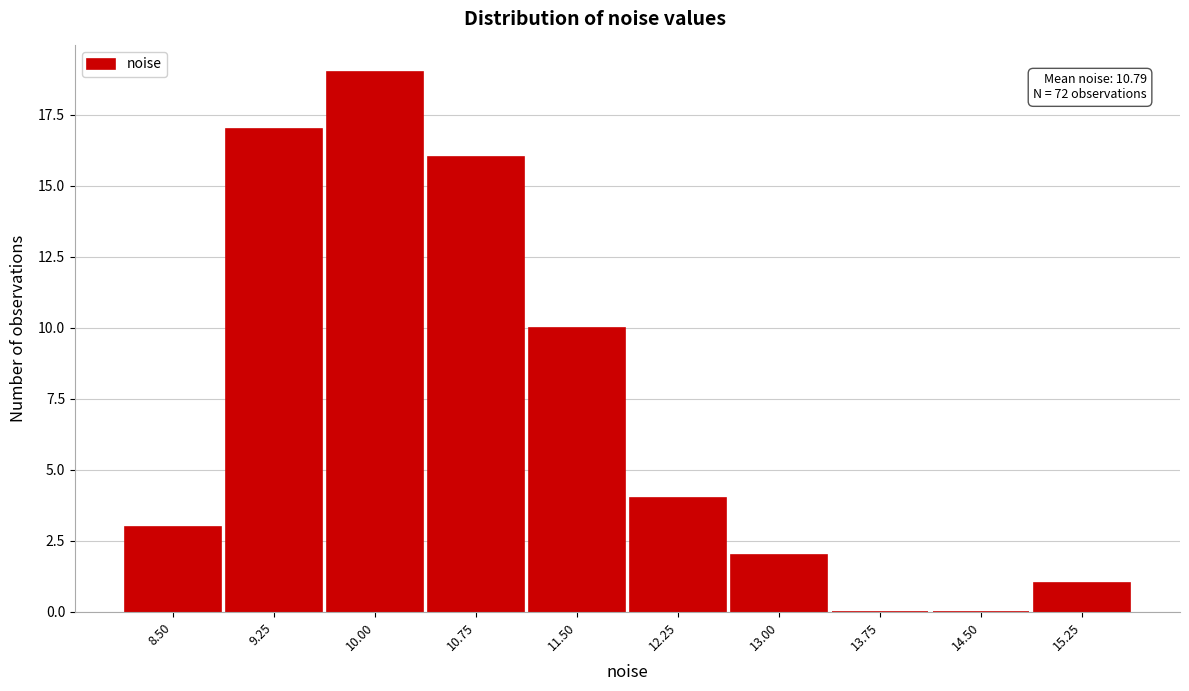

Reading left to right, what are all the values shown in this chart?

8.50=3	9.25=17	10.00=19	10.75=16	11.50=10	12.25=4	13.00=2	13.75=0	14.50=0	15.25=1